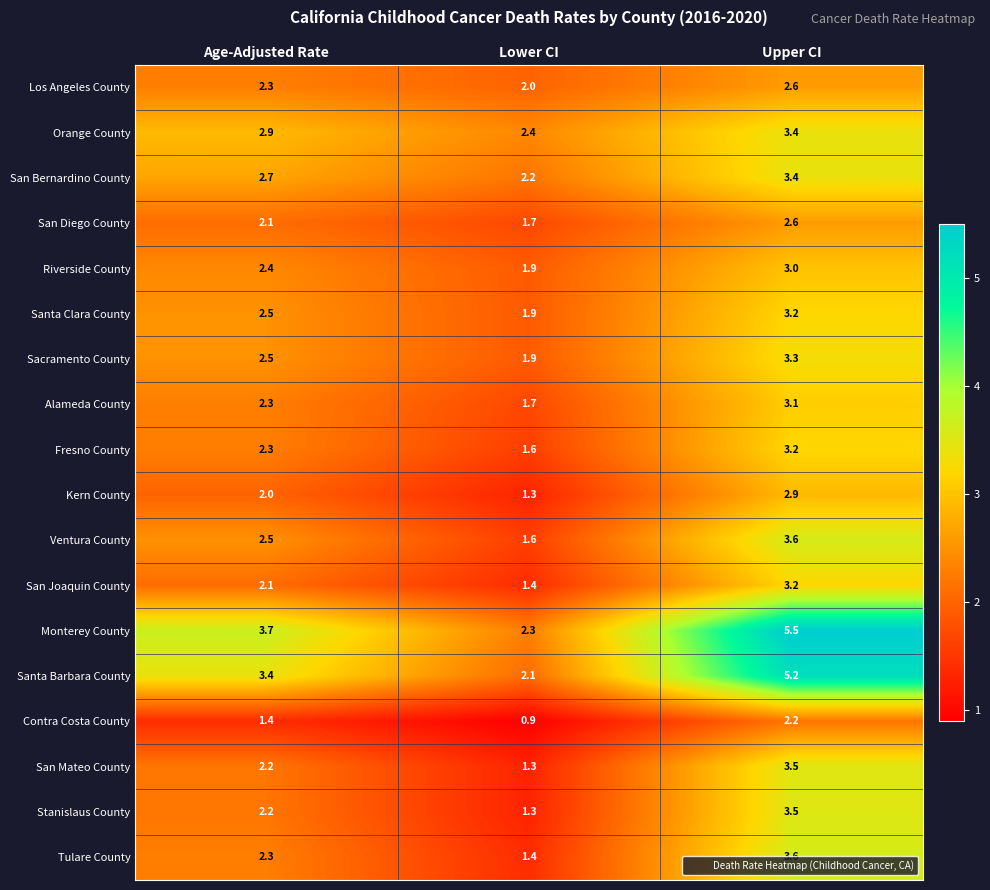

At which label is San Bernardino County closest to 2?

Lower CI